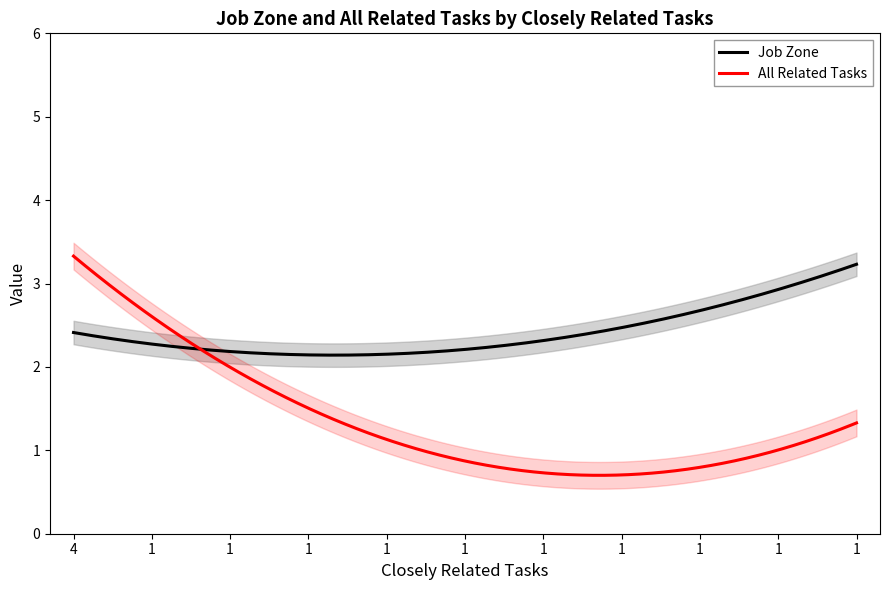

The value of All Related Tasks at 1 is 2. True or false?

True